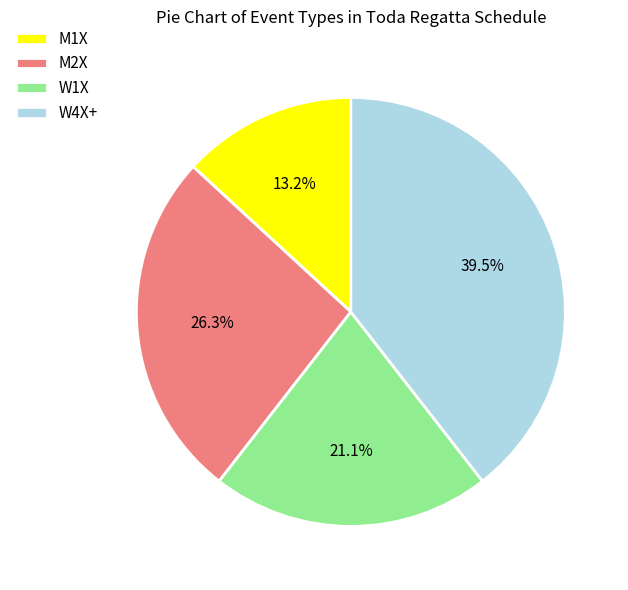

True or false: W4X+ accounts for 29% of the total.

False